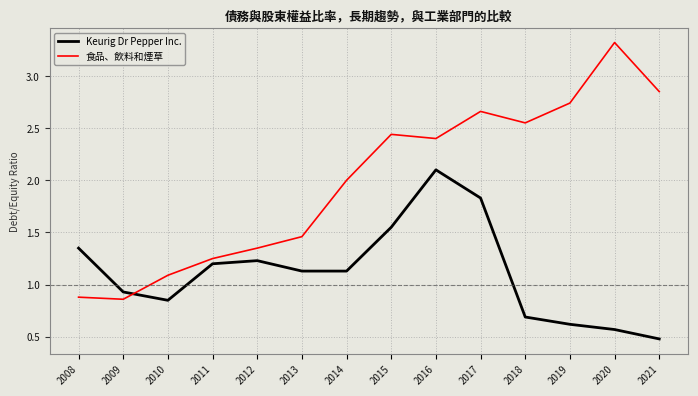

What is the total value across all series at 2017?

4.5